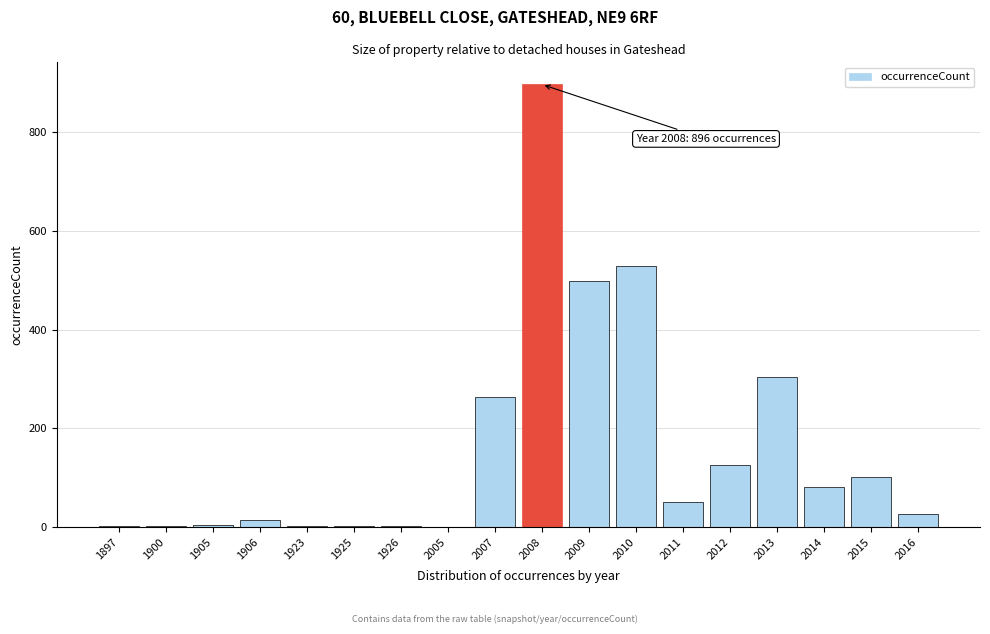

The value at 2012 is 186. True or false?

False